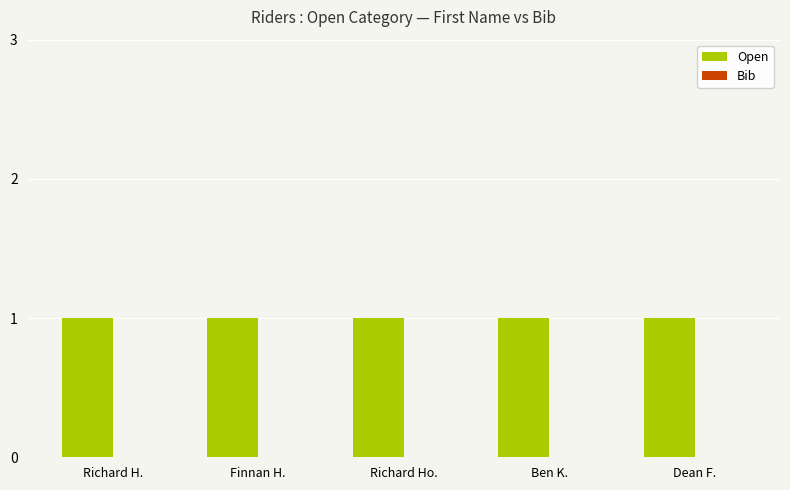

How many bars are there in total?

10